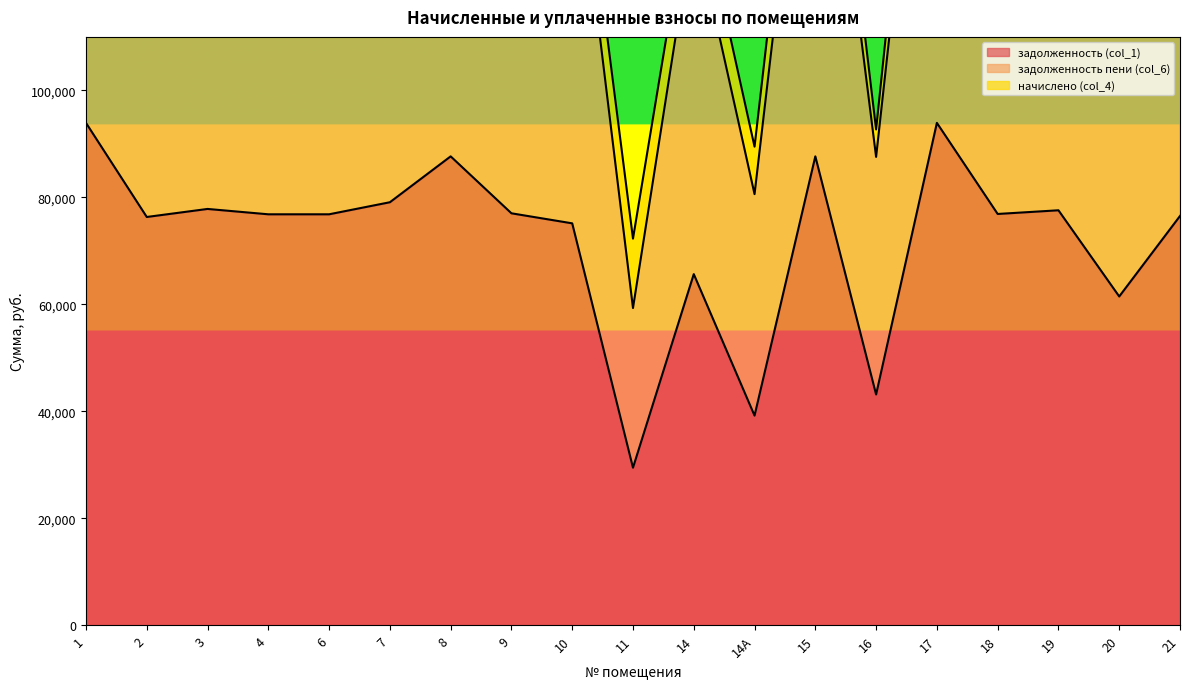

At which category does задолженность (col_1) reach its first local valley?

2